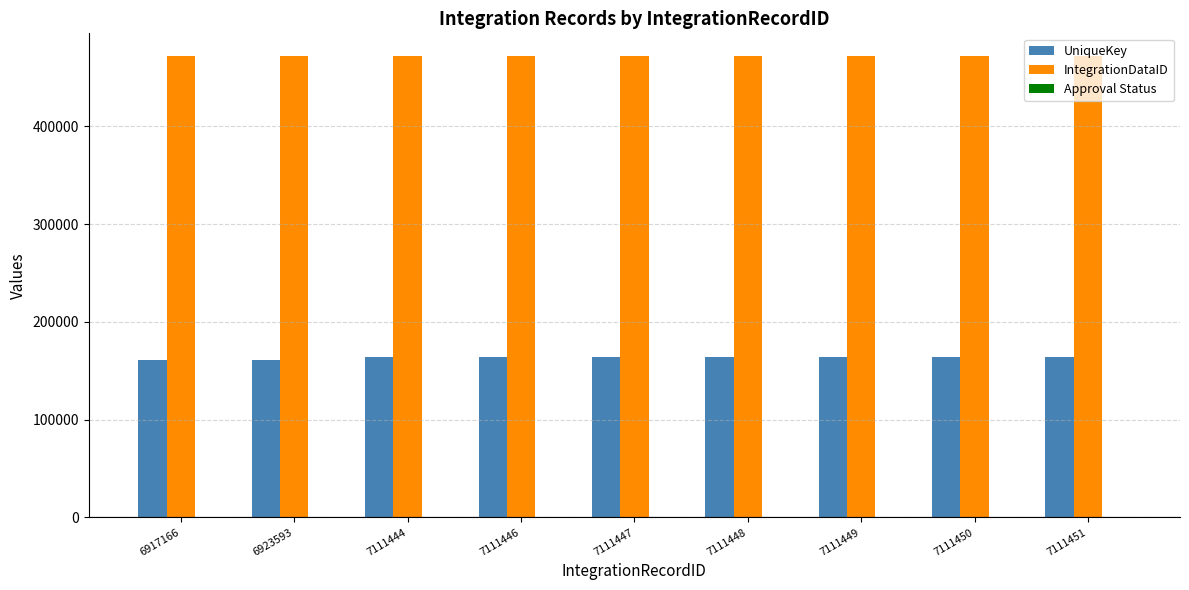

Which series has the largest total across all categories?

IntegrationDataID